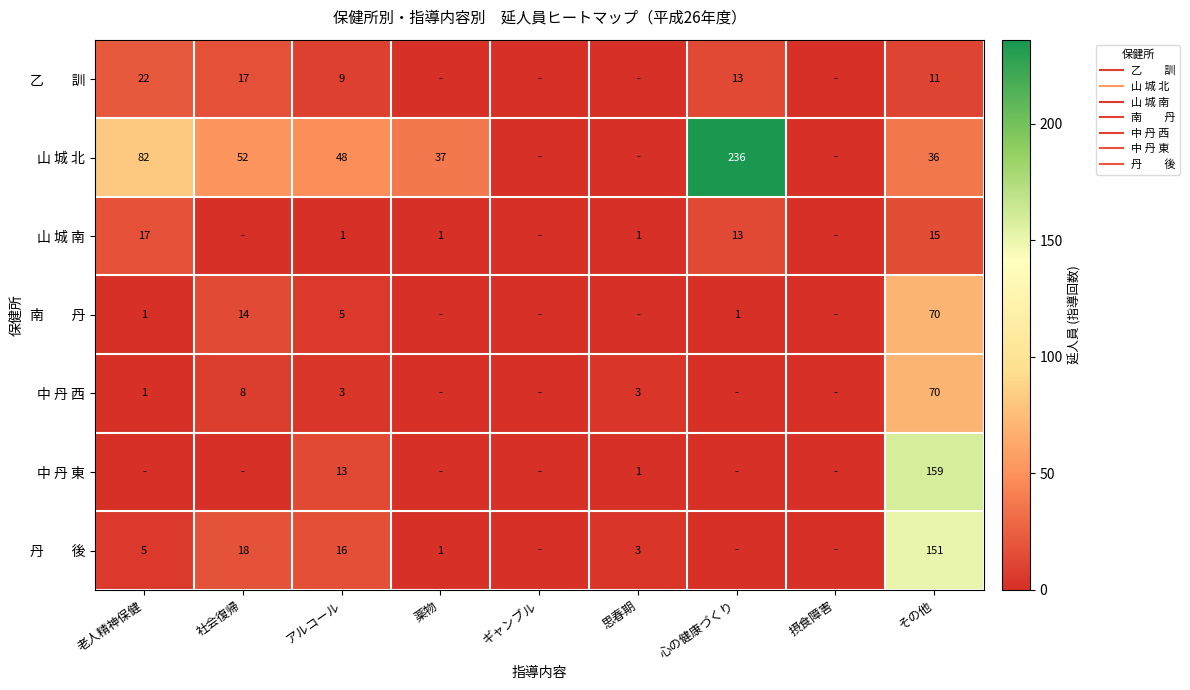

At which label does 山 城 北 reach its minimum?

ギャンブル